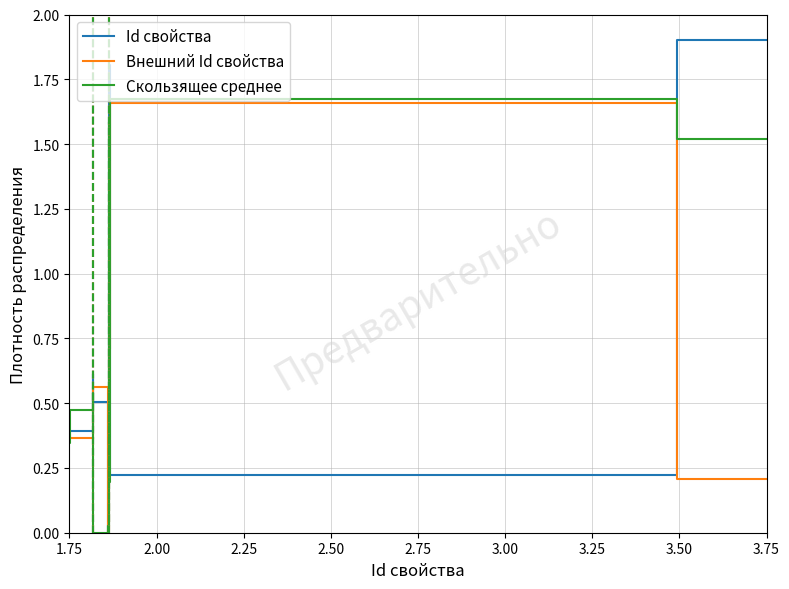

Which series has the widest spread of values?

Id свойства